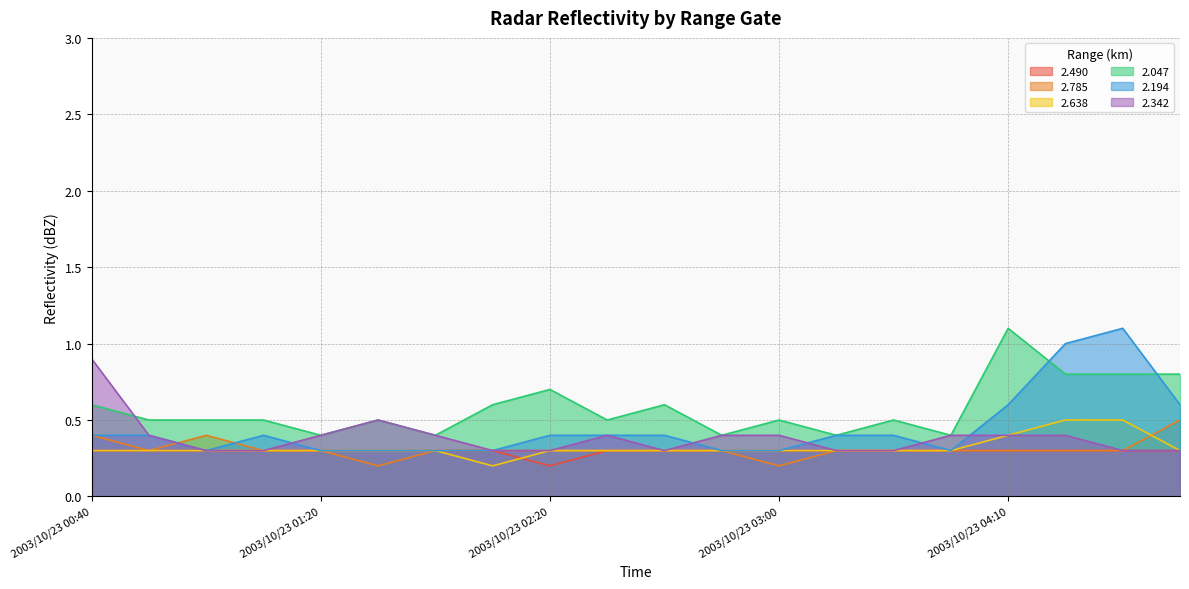

How many categories are shown in the chart?

20